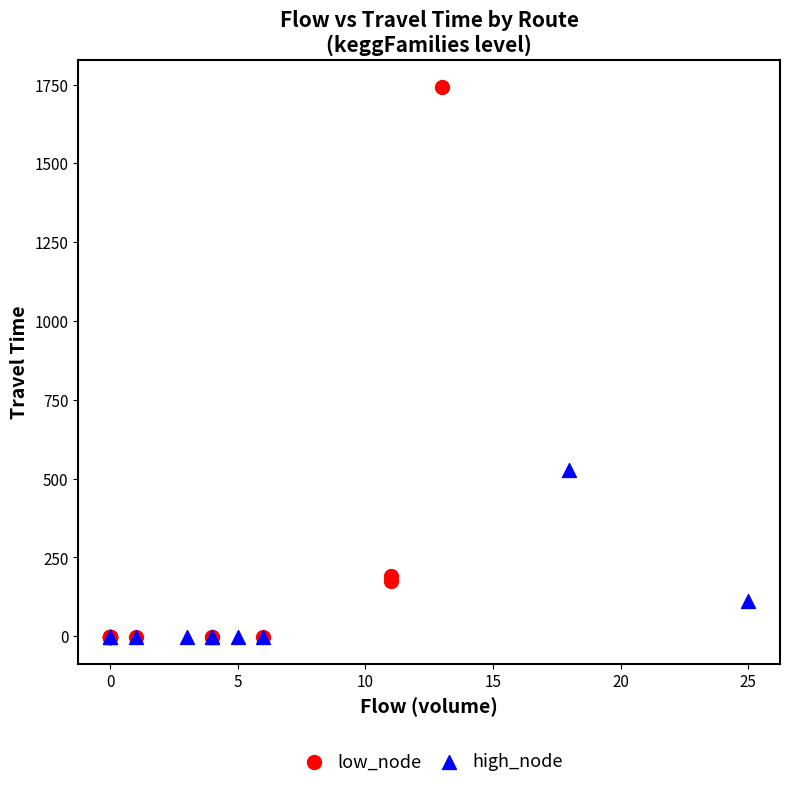

Which series has the largest Y range (max minus min)?

low_node